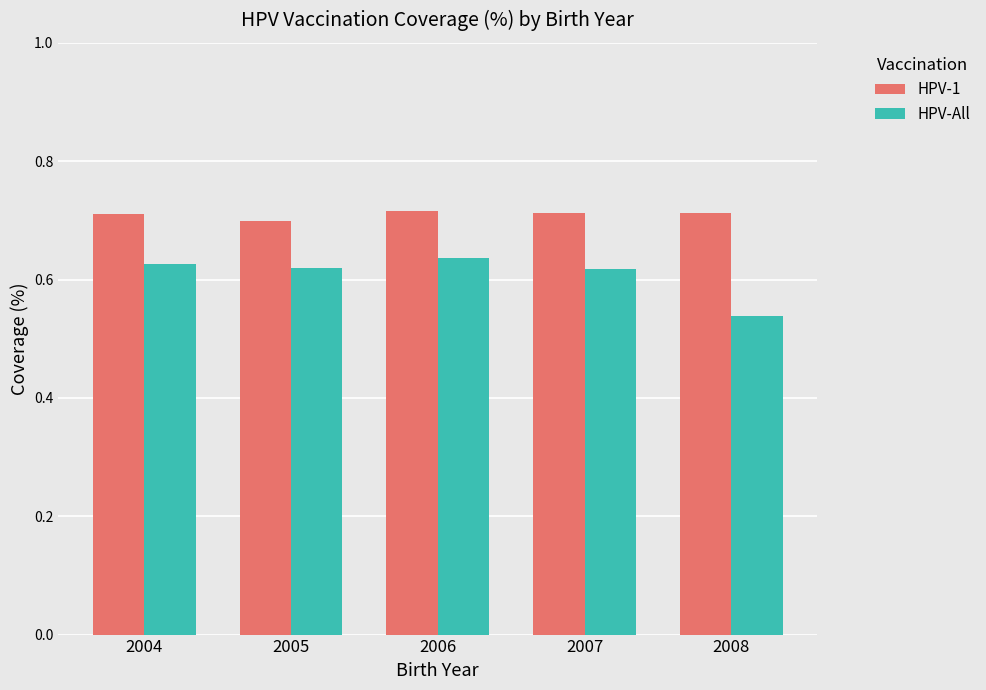

Which category has the highest value in the HPV-All series?

2006